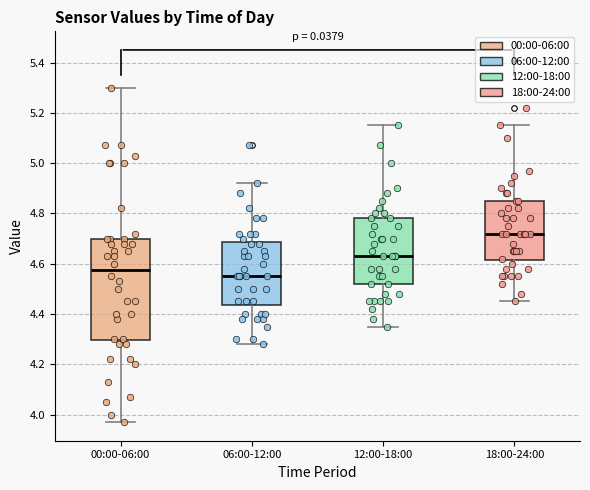

Where is the upper edge of the box for 00:00-06:00 on the y-axis? The values are not printed on the chart, so give them approximately, as read against the axis.

4.70